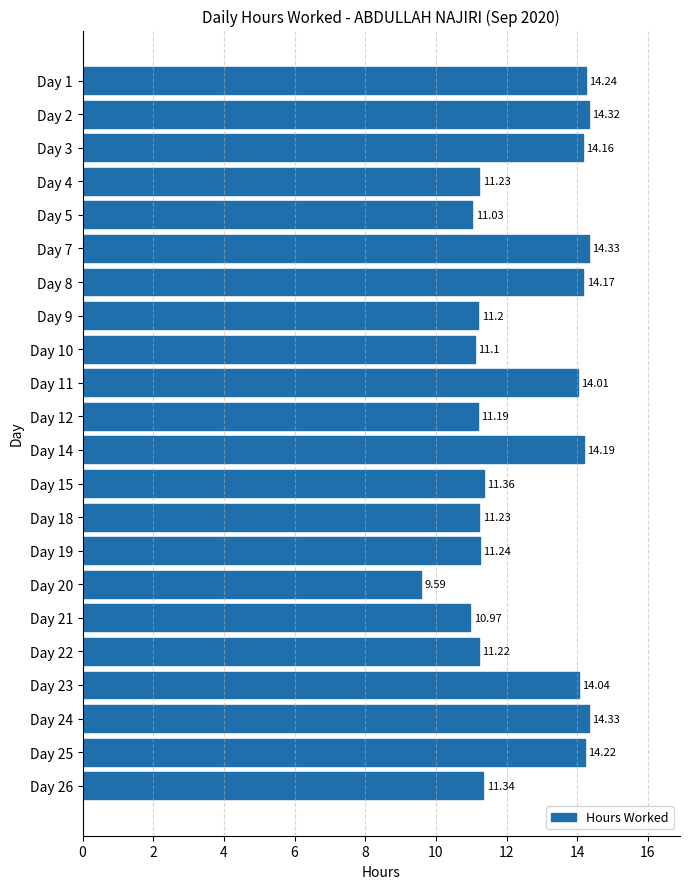

Which has a higher value, Day 19 or Day 2?

Day 2